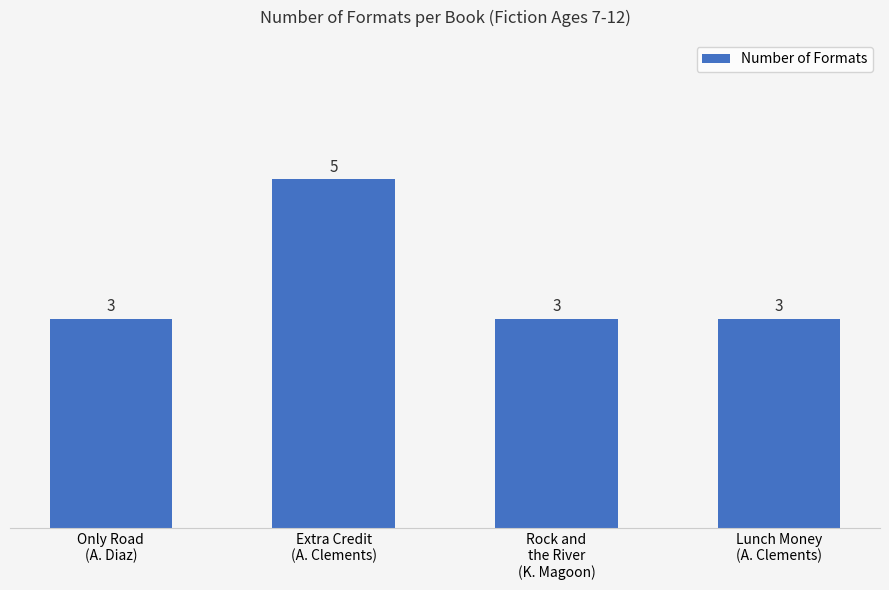

What is the average value?

4